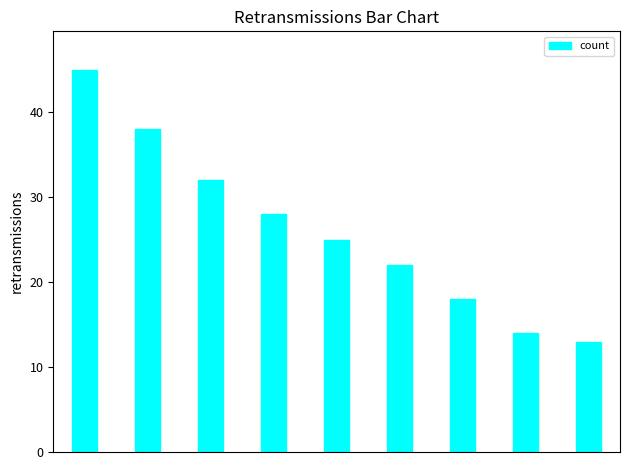

What is the smallest value displayed?

13